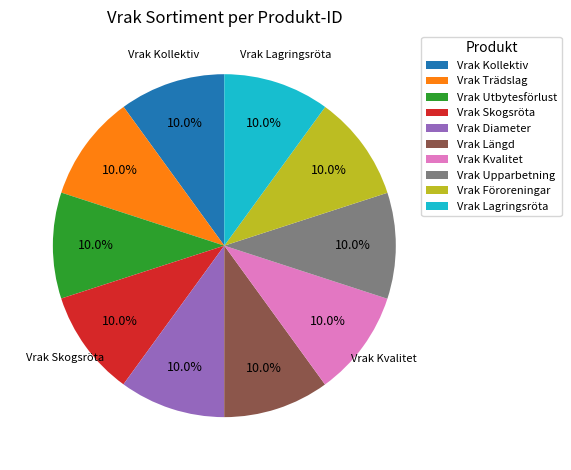

Approximately how many times larger is the value at Vrak Diameter compared to Vrak Kvalitet?

1.0